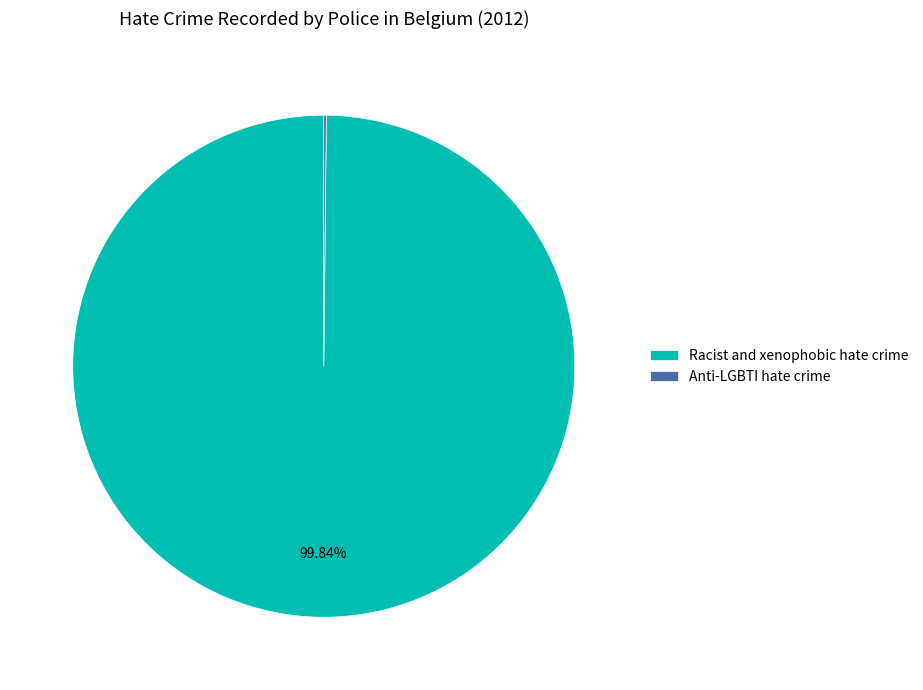

Which category has the biggest portion of the pie?

Racist and xenophobic hate crime